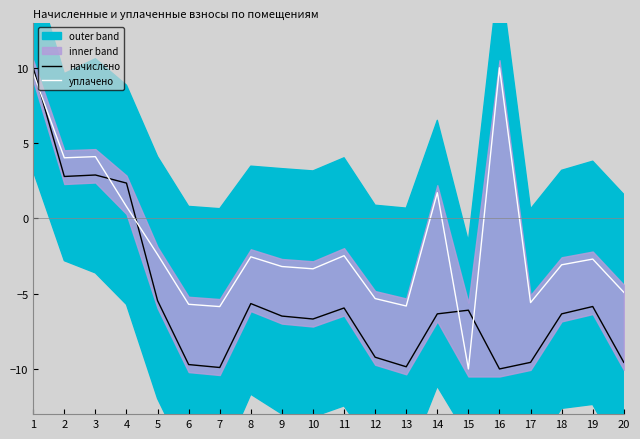

At which category does начислено reach its first local valley?

2